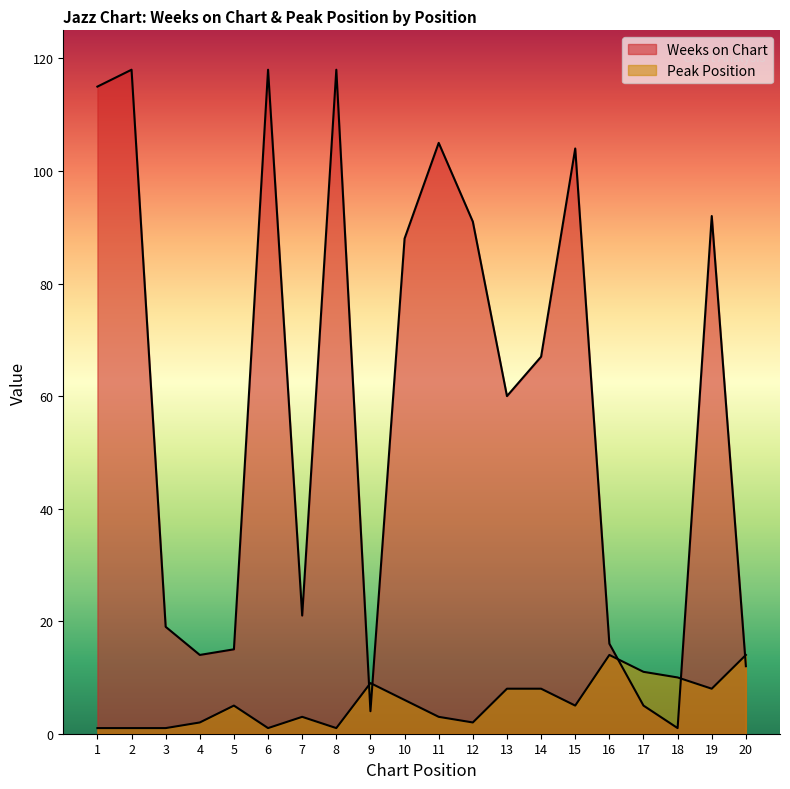

Rank the categories by Weeks on Chart value from lowest to highest.

18, 9, 17, 20, 4, 5, 16, 3, 7, 13, 14, 10, 12, 19, 15, 11, 1, 2, 6, 8